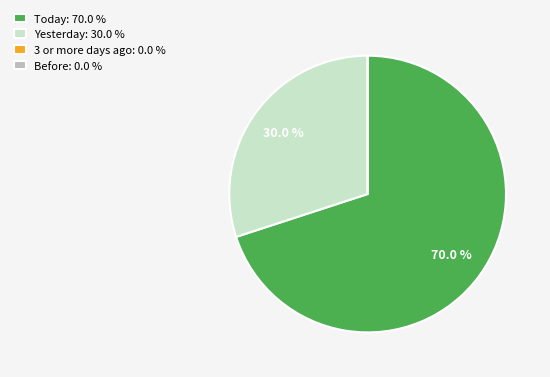

Does any single category account for the majority?

Yes